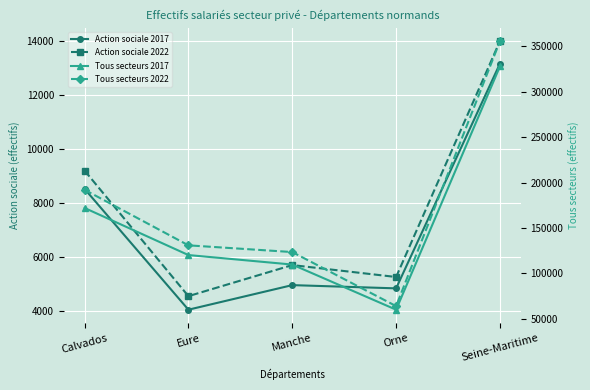

How many lines are shown in the chart?

4